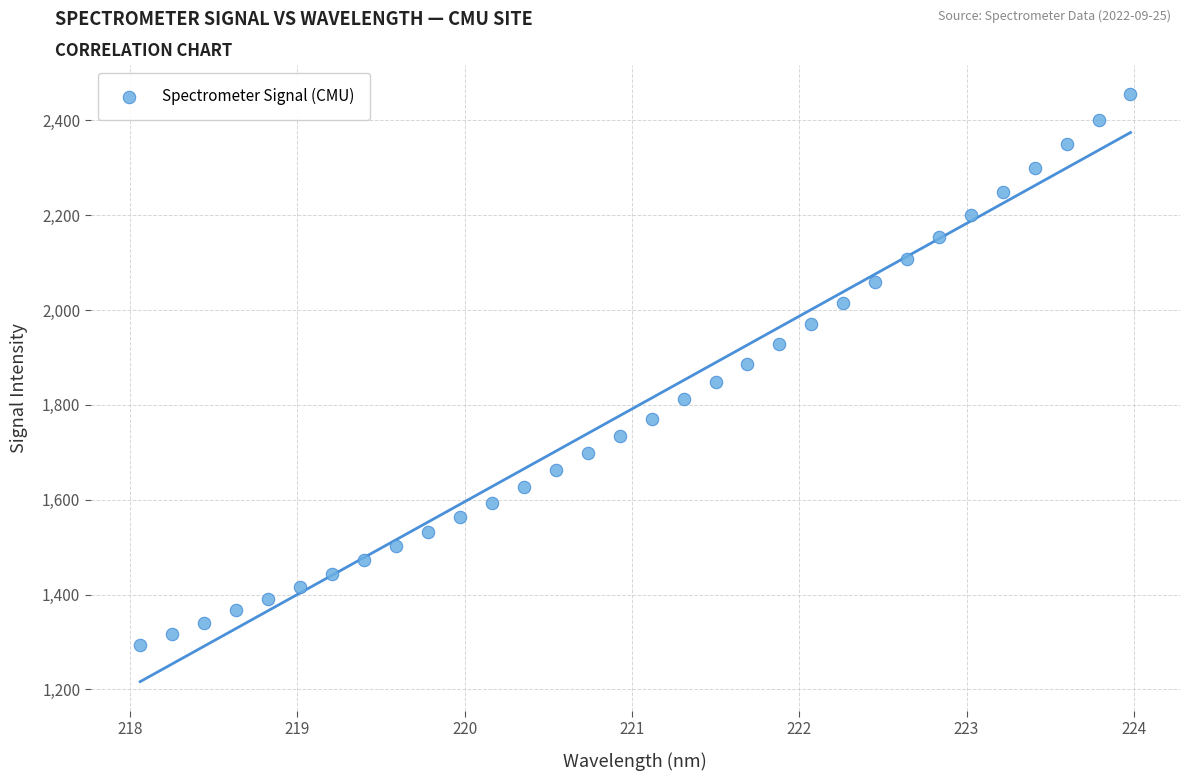

What is the range of X values (max minus min)?

5.9